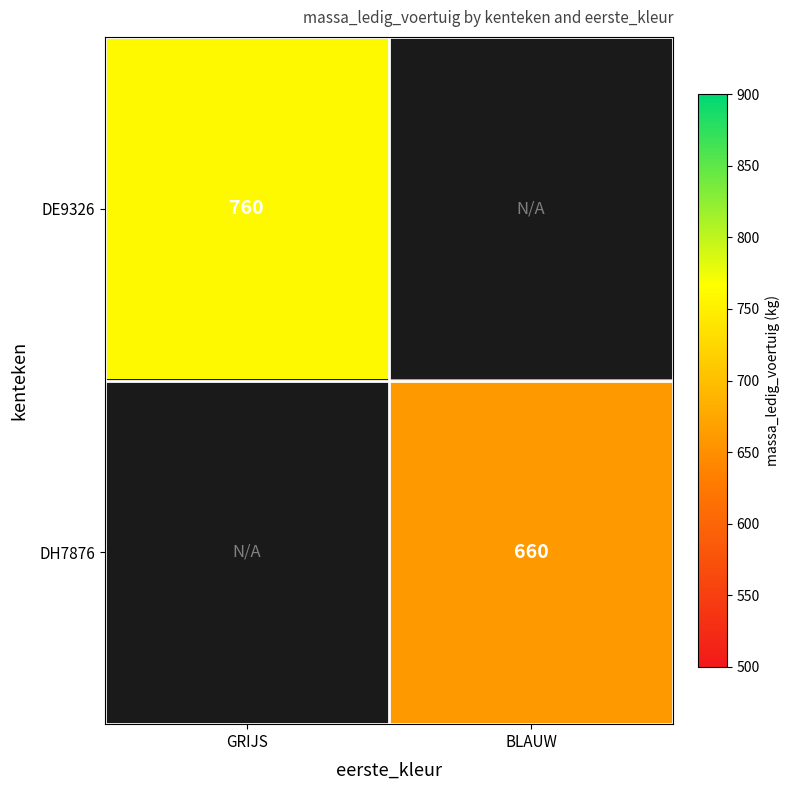

Which label corresponds to the largest value in the chart?

GRIJS